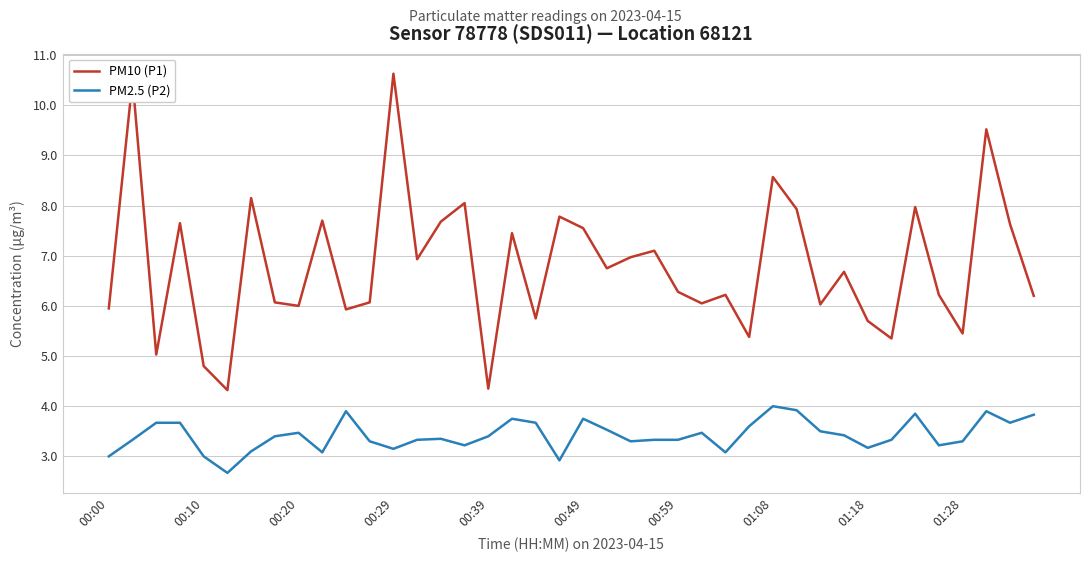

What is the maximum value for PM2.5 (P2)?

4.0